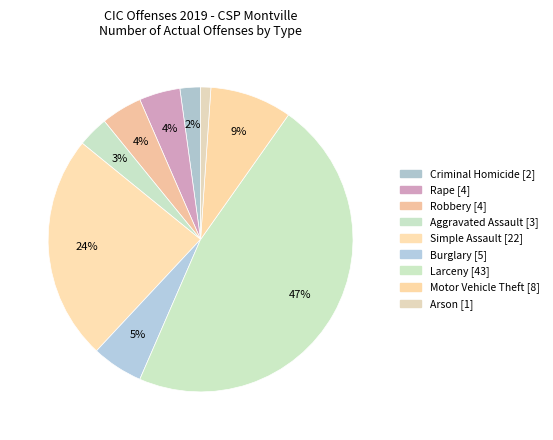

To the nearest percent, what percentage of the pie is Simple Assault?

24%